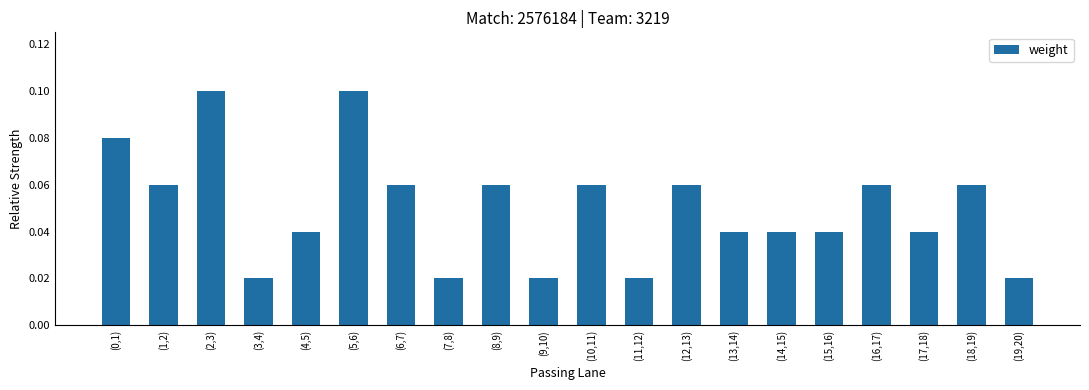

Which has a higher value, (15,16) or (8,9)?

(8,9)